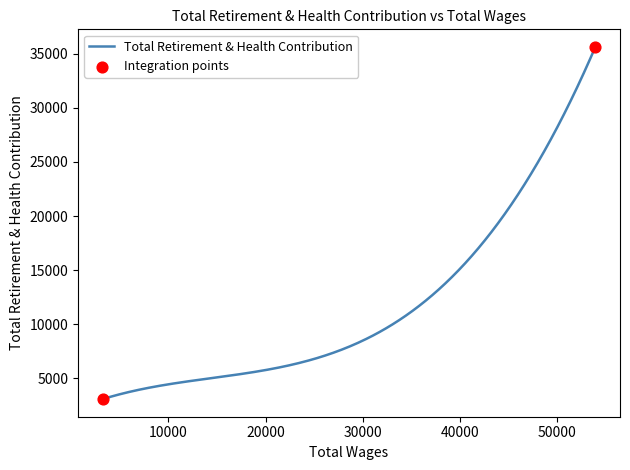

What is the smallest value displayed?

3091.0